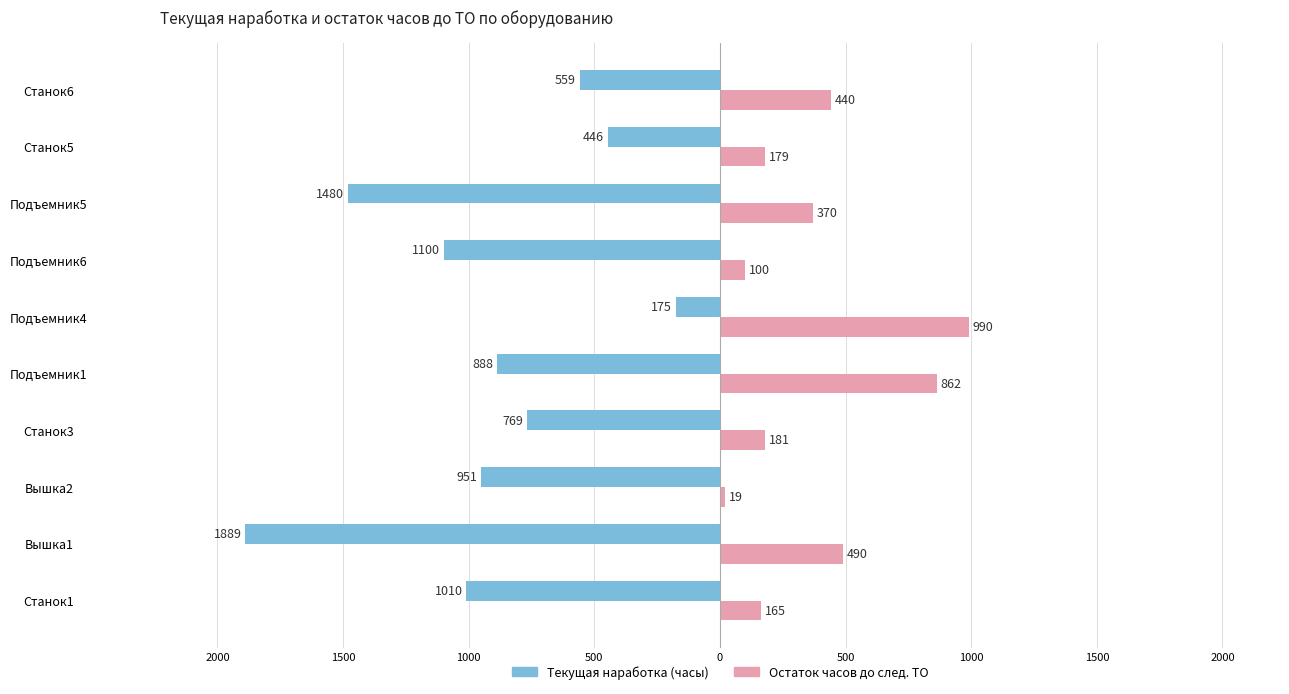

What are all the series names shown in the legend?

Текущая наработка (часы), Остаток часов до след. ТО